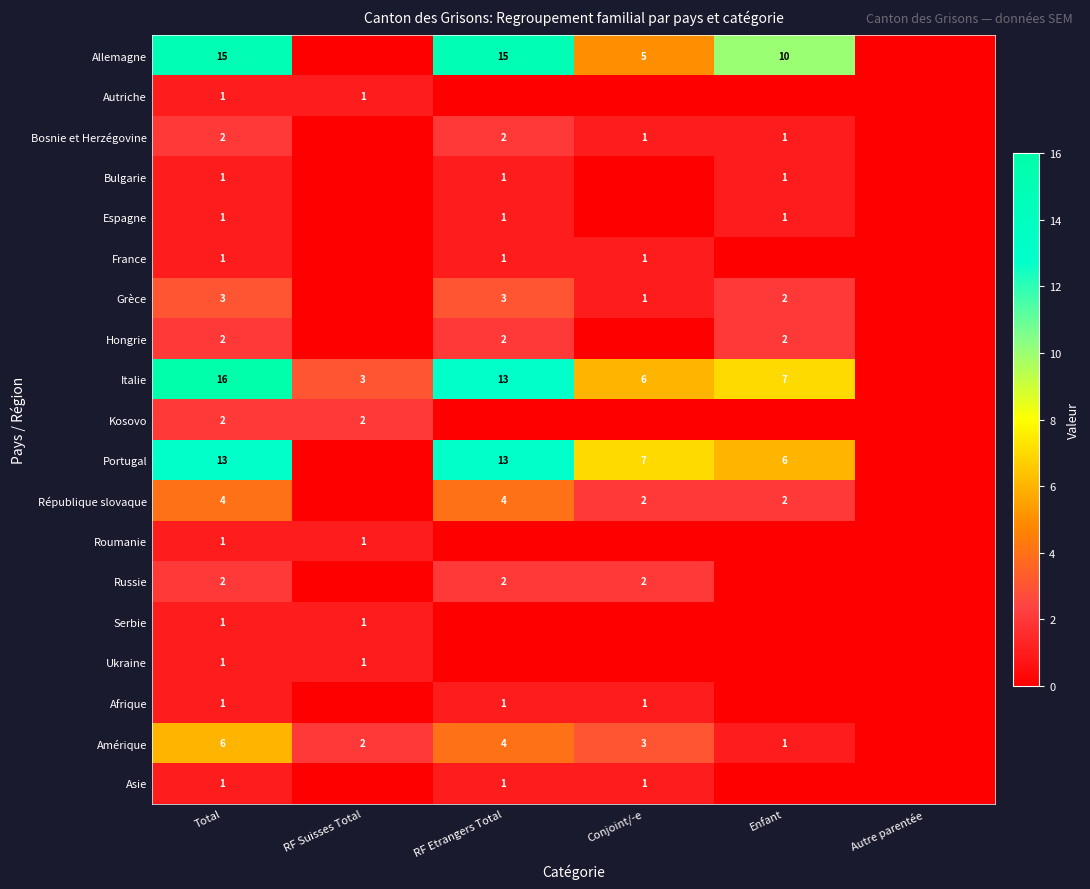

What is the spread (max minus min) of values at Total?

15